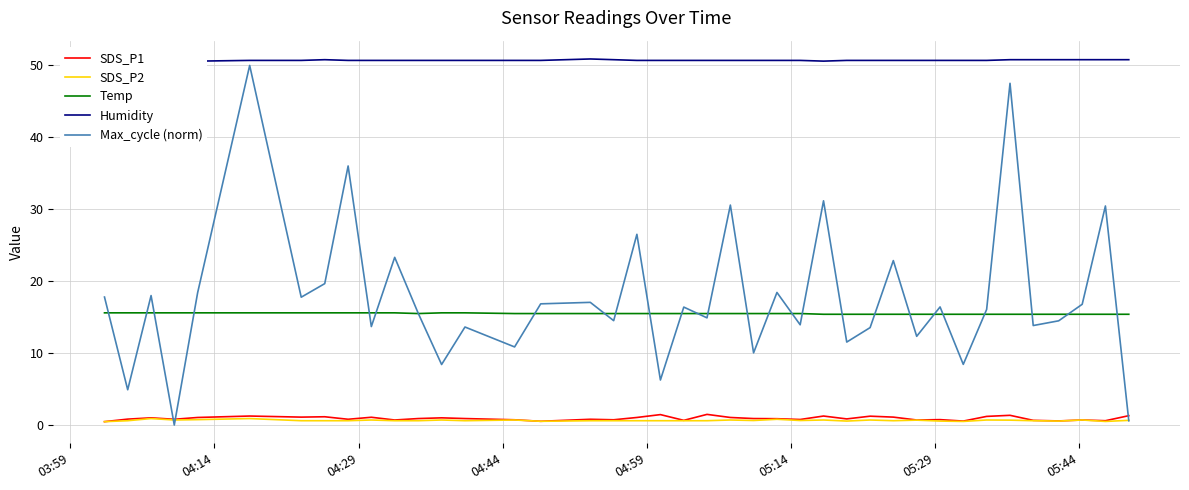

How many values in the Max_cycle (norm) series are below 16?

19